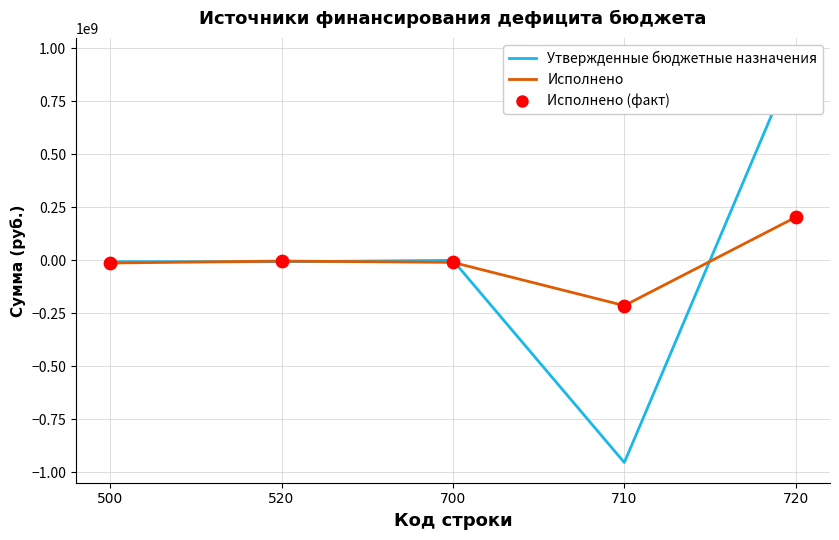

Which series has the widest spread of Y values?

Утвержденные бюджетные назначения